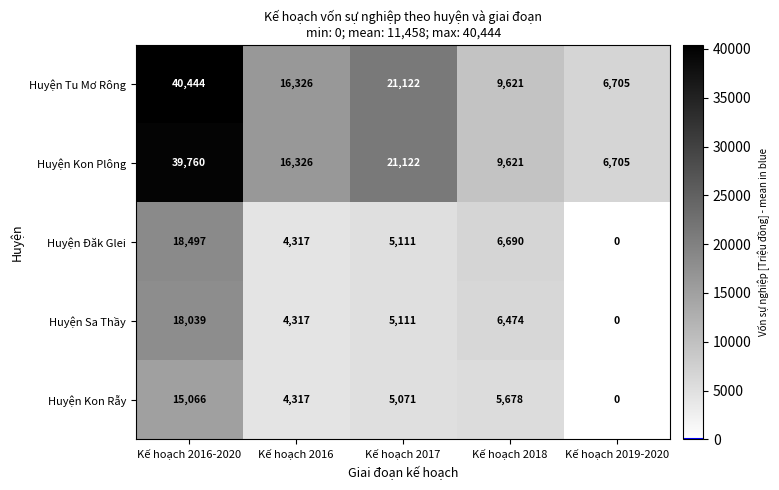

True or false: Huyện Sa Thầy has a value of 6049 at Kế hoạch 2016.

False